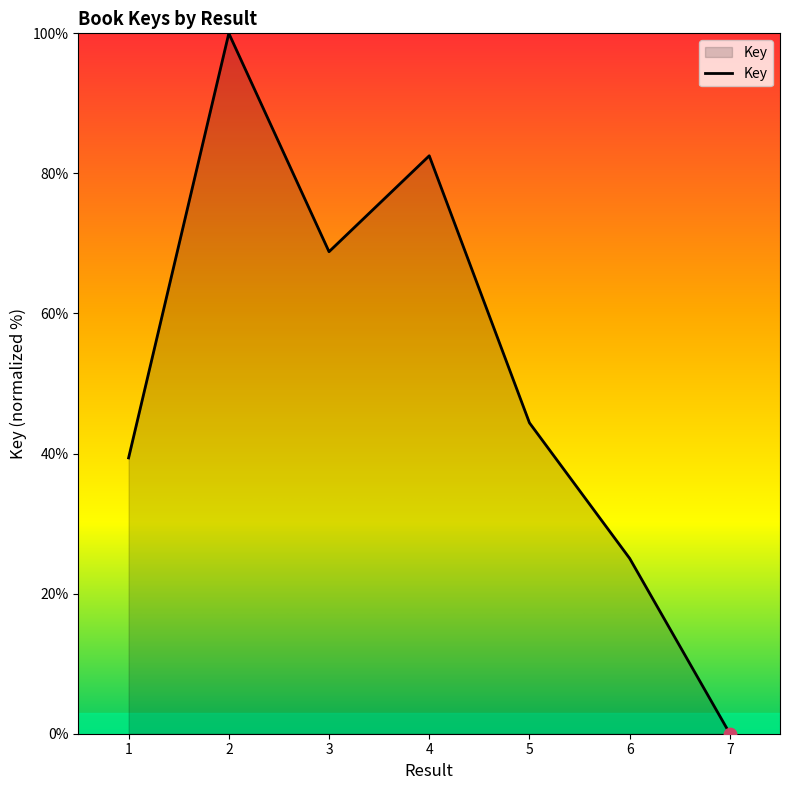

What is the change in value from 1 to 4?

+43.1